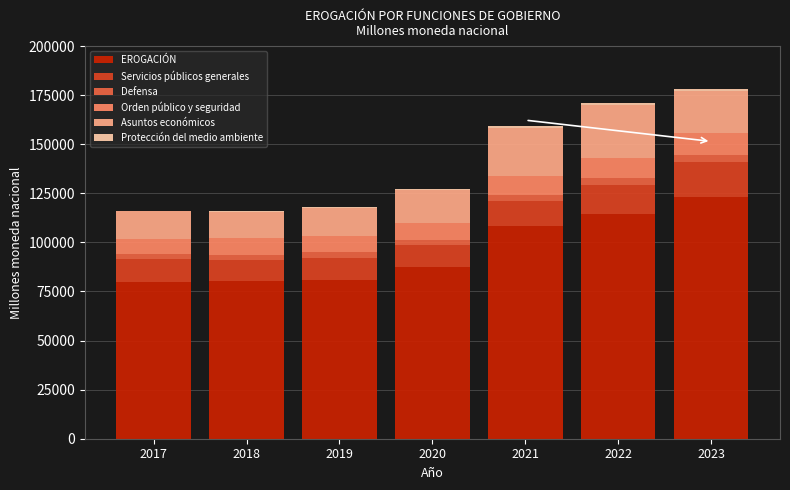

What is the maximum value for EROGACIÓN?

123252.0